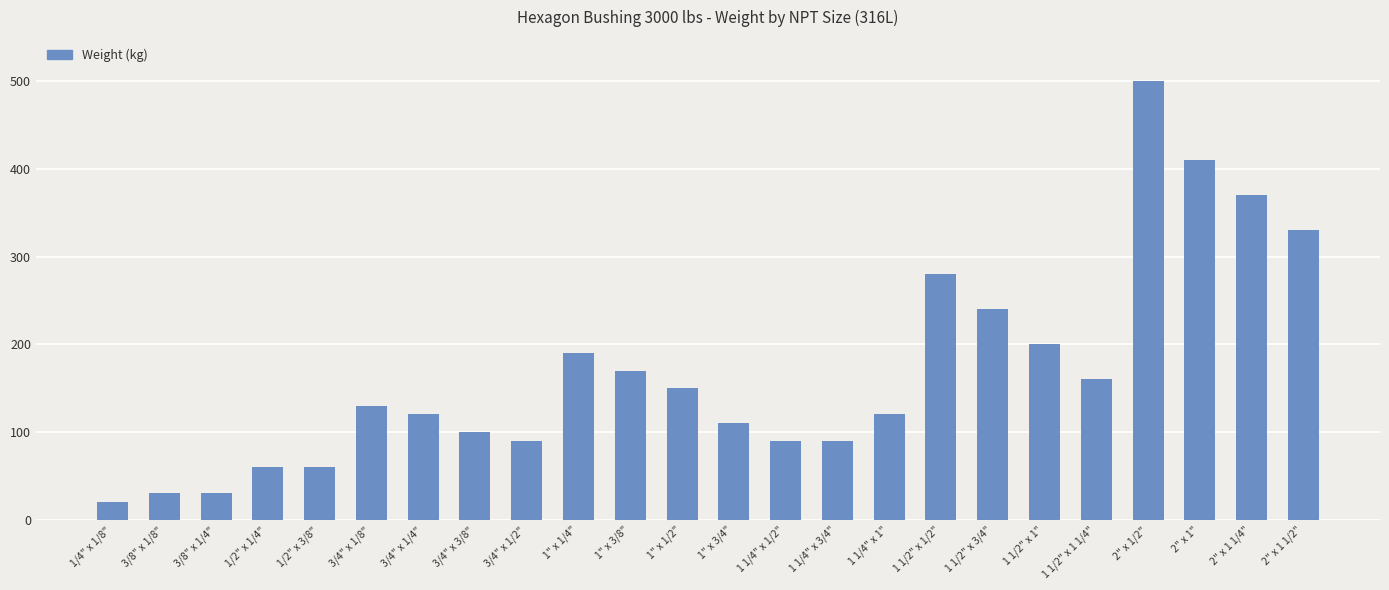

Count the number of data series in this chart.

1